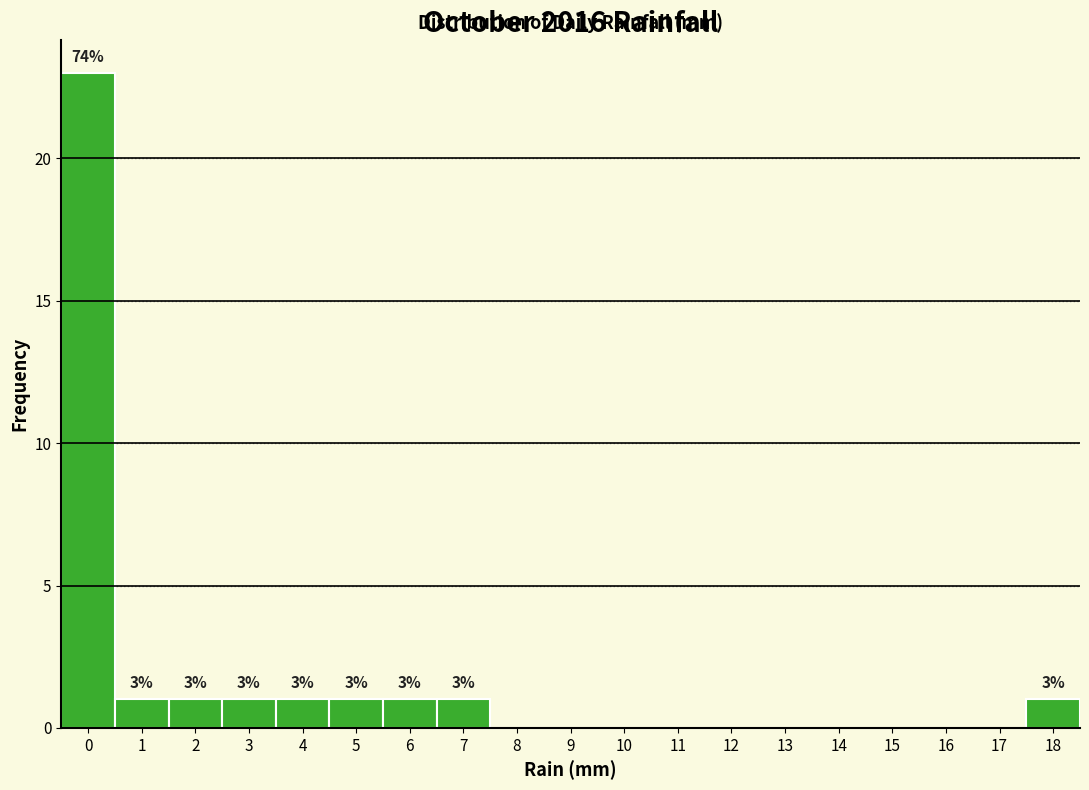

Reading left to right, what are all the values shown in this chart?

0=23	1=1	2=1	3=1	4=1	5=1	6=1	7=1	8=0	9=0	10=0	11=0	12=0	13=0	14=0	15=0	16=0	17=0	18=1